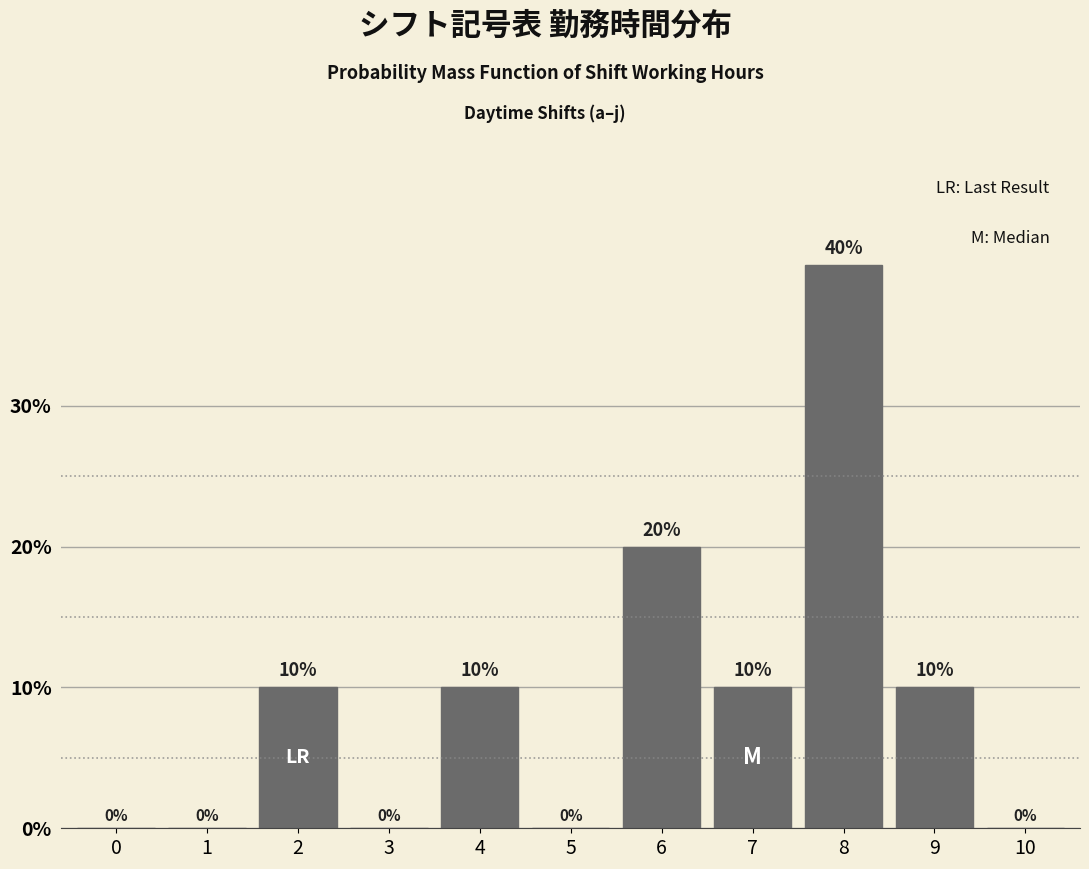

Reading left to right, transcribe all the data shown in this chart.

0=0	1=0	2=10	3=0	4=10	5=0	6=20	7=10	8=40	9=10	10=0